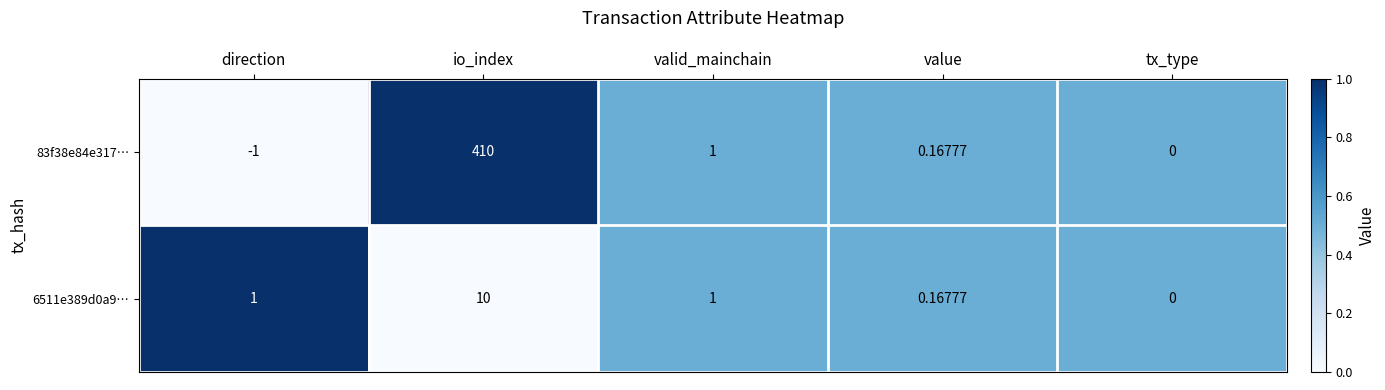

At which category is the sum across all series the highest?

io_index